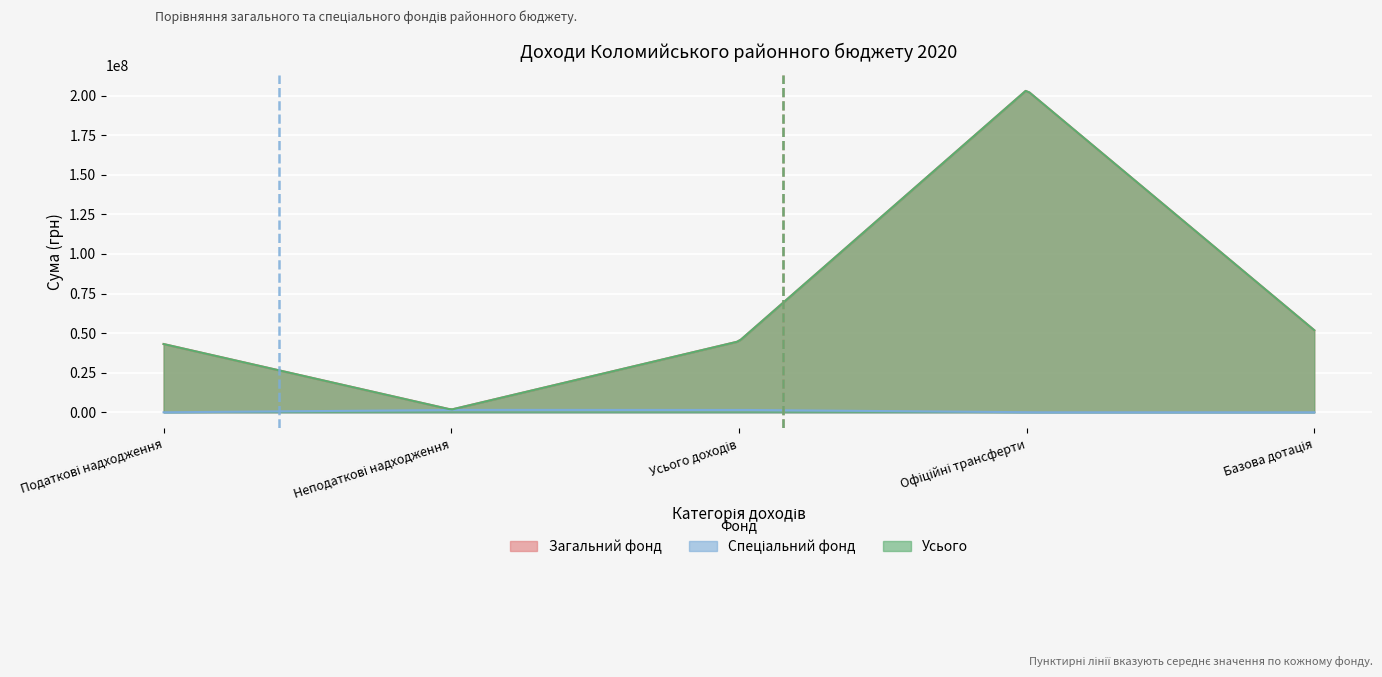

True or false: Спеціальний фонд and Загальний фонд intersect in this chart.

False